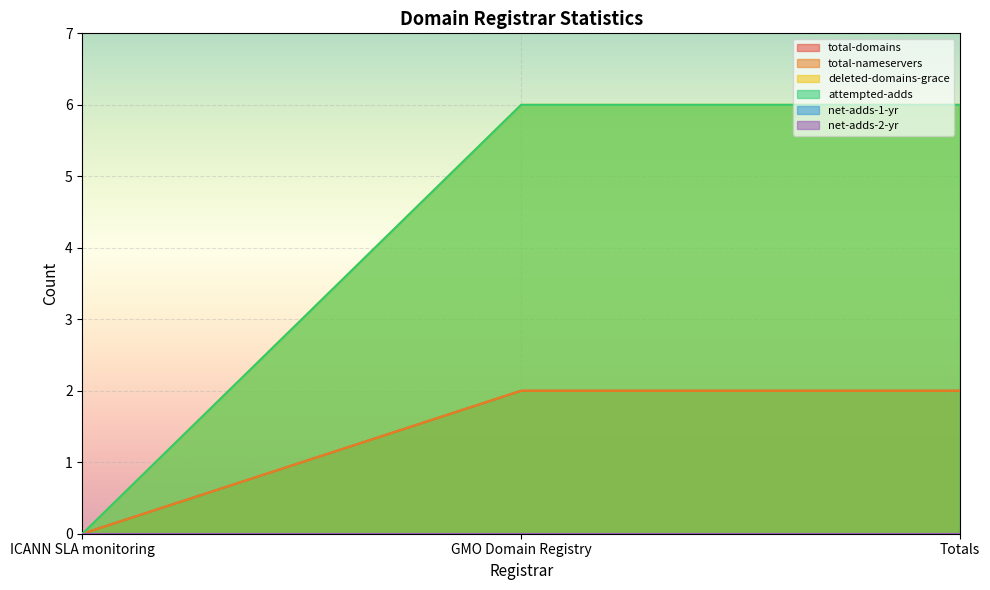

What is the label of the 1st point from the right?

Totals